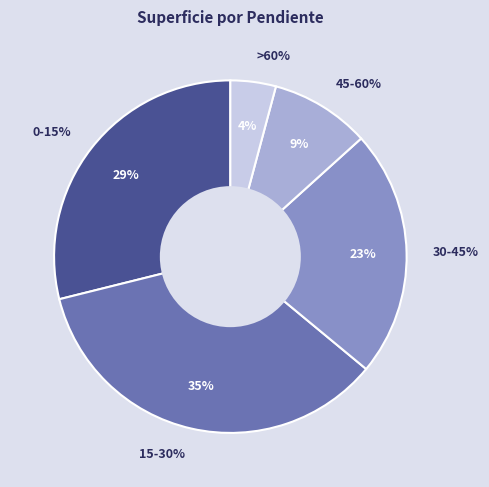

To the nearest percent, what portion does 45-60% represent?

9%